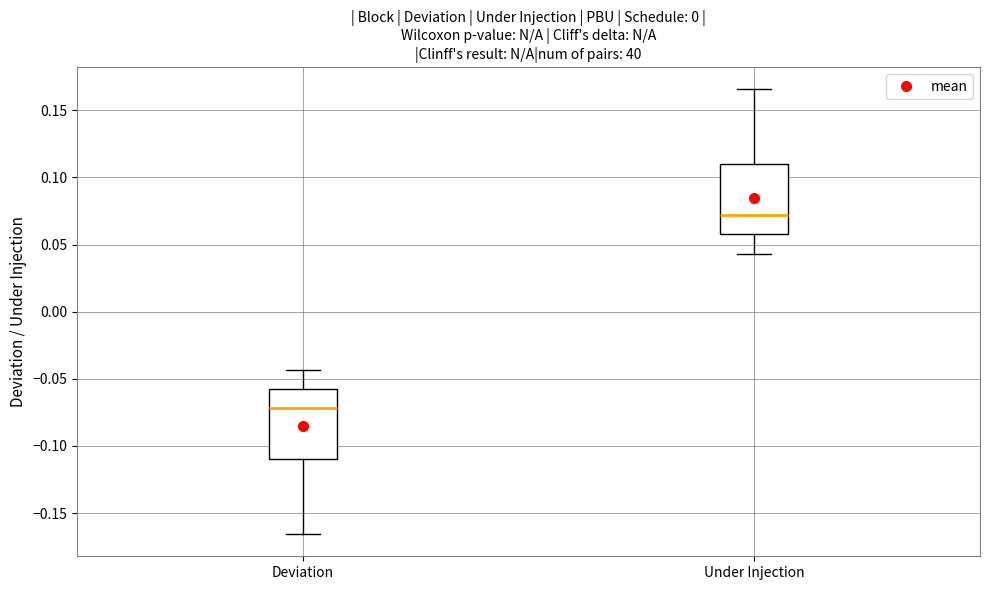

Which box has the lowest median line?

Deviation